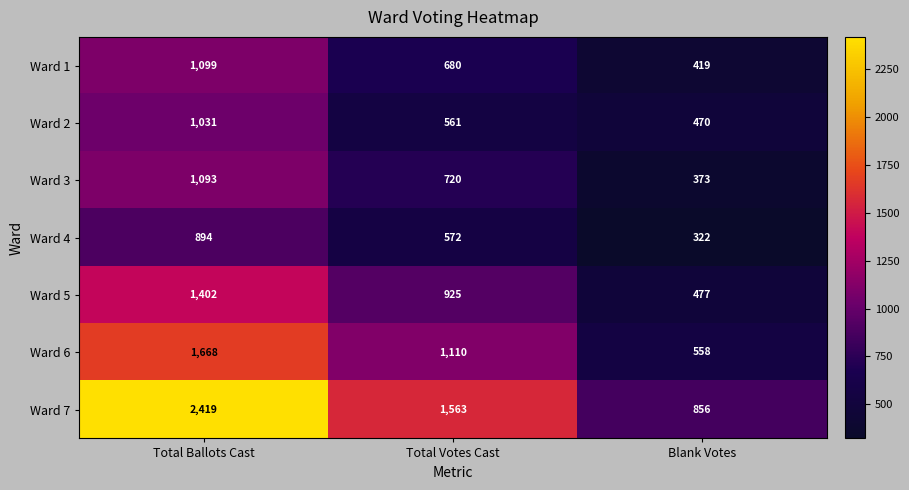

At how many categories does at least one series exceed 2005?

1